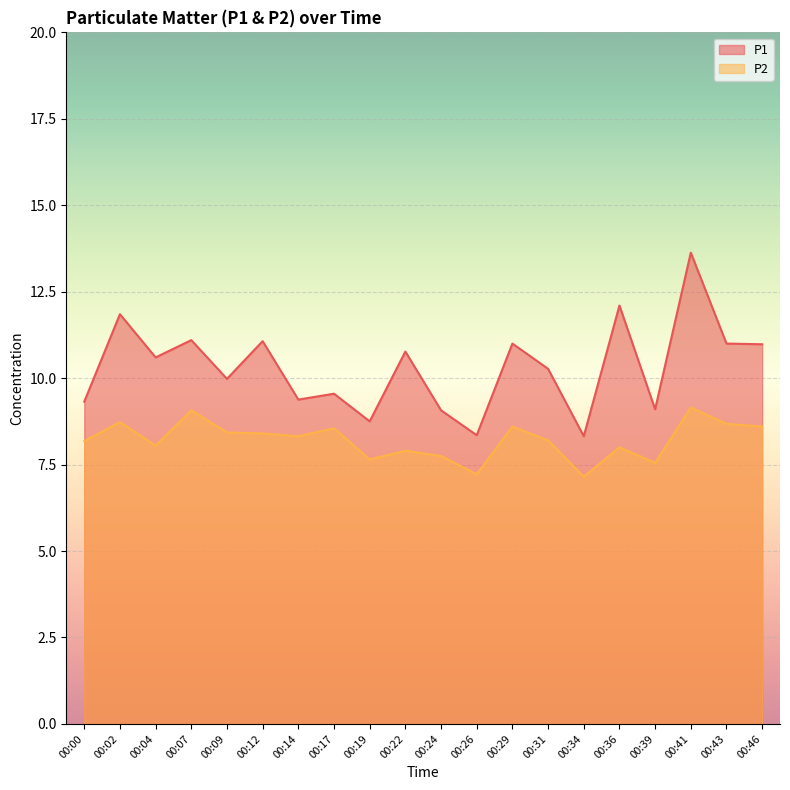

Rank the series by their maximum value, from lowest to highest.

P2, P1